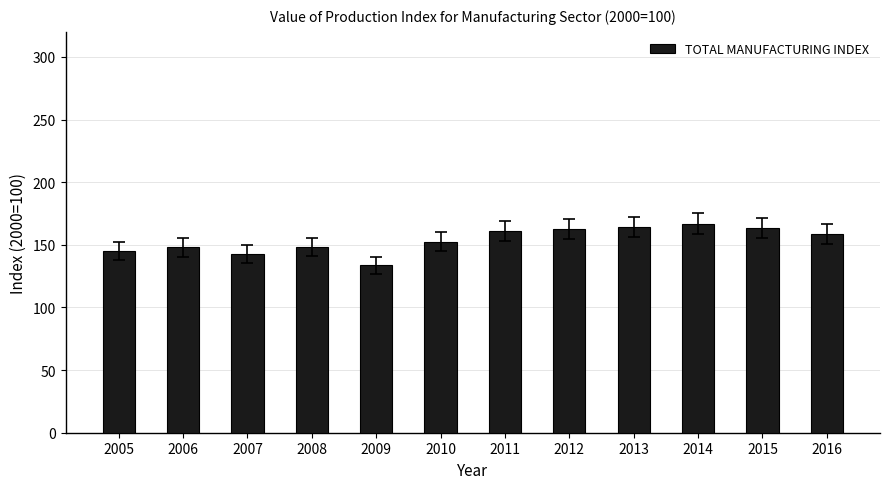

Does the chart contain any negative values?

No